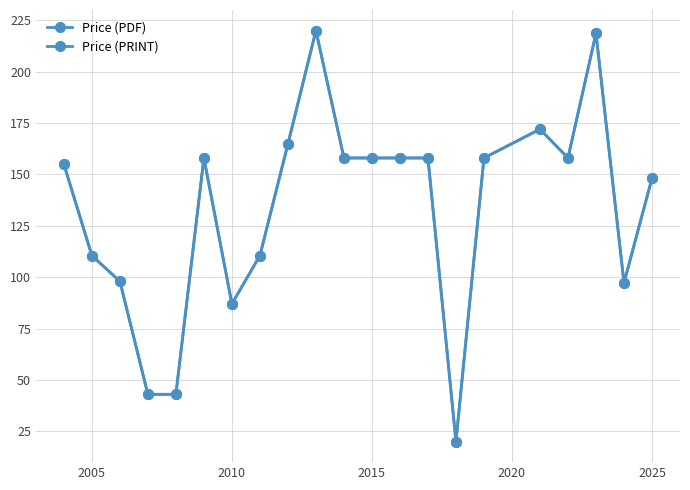

In Price (PDF), how many points are lower than both neighbors (excluding endpoints)?

4